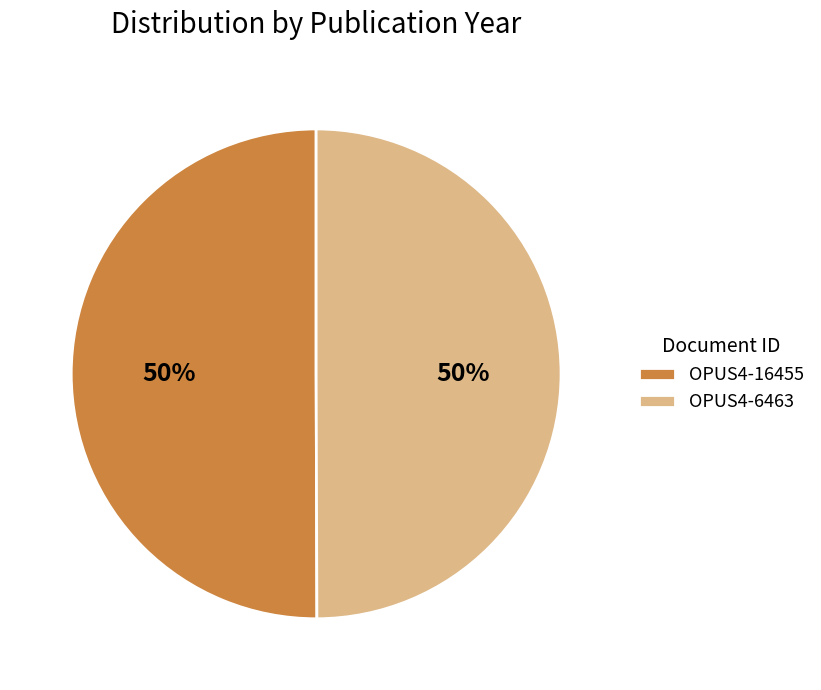

To the nearest percent, what portion does OPUS4-16455 represent?

50%